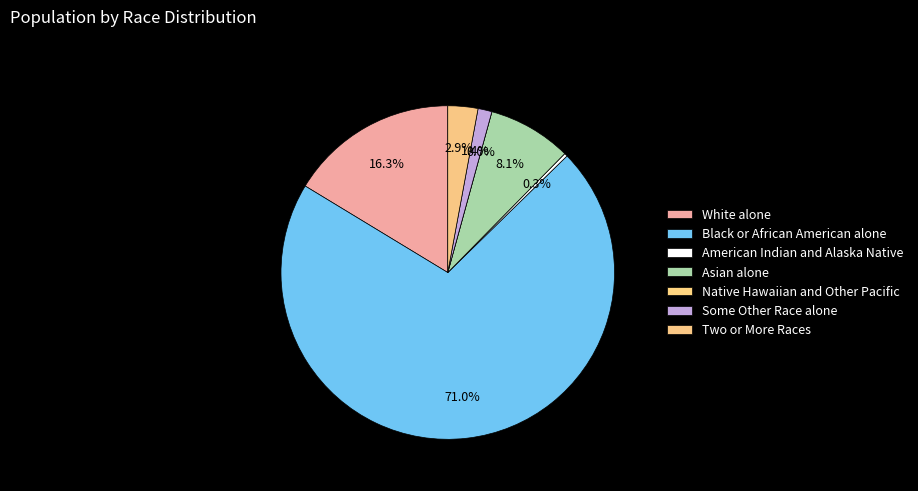

What is the ratio of the value at Black or African American alone to the value at Some Other Race alone?

52.5